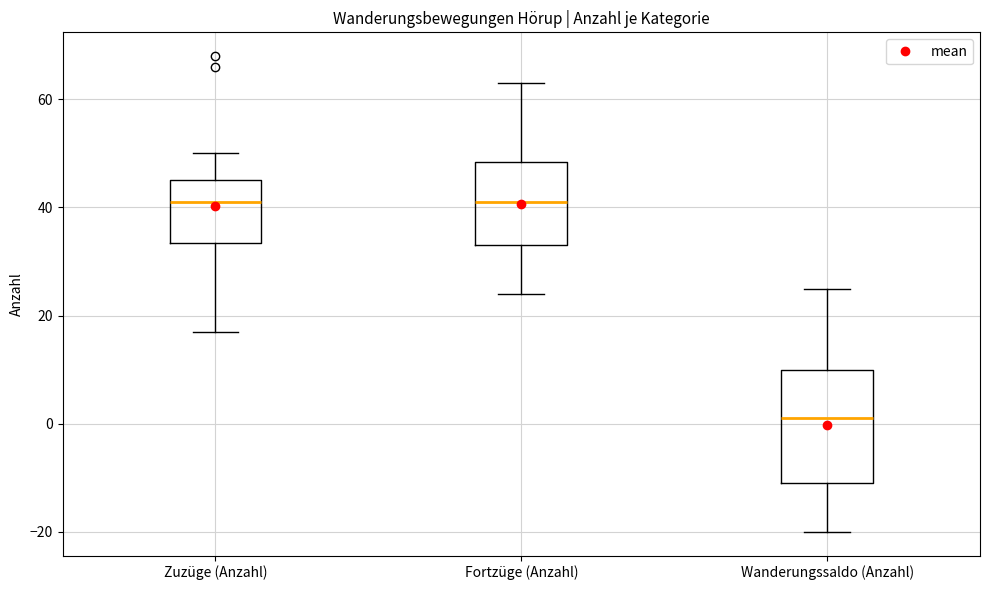

Reading left to right, transcribe this box plot: for each box, give where its median line is, the range the box spans, and where its two whiskers end, as read against the y-axis. The values are not printed on the chart, so give them approximately, as read against the axis.

Zuzüge (Anzahl): median 42, box 34 to 46, whiskers 18 to 50
Fortzüge (Anzahl): median 42, box 34 to 48, whiskers 24 to 64
Wanderungssaldo (Anzahl): median 2, box -10 to 10, whiskers -20 to 26